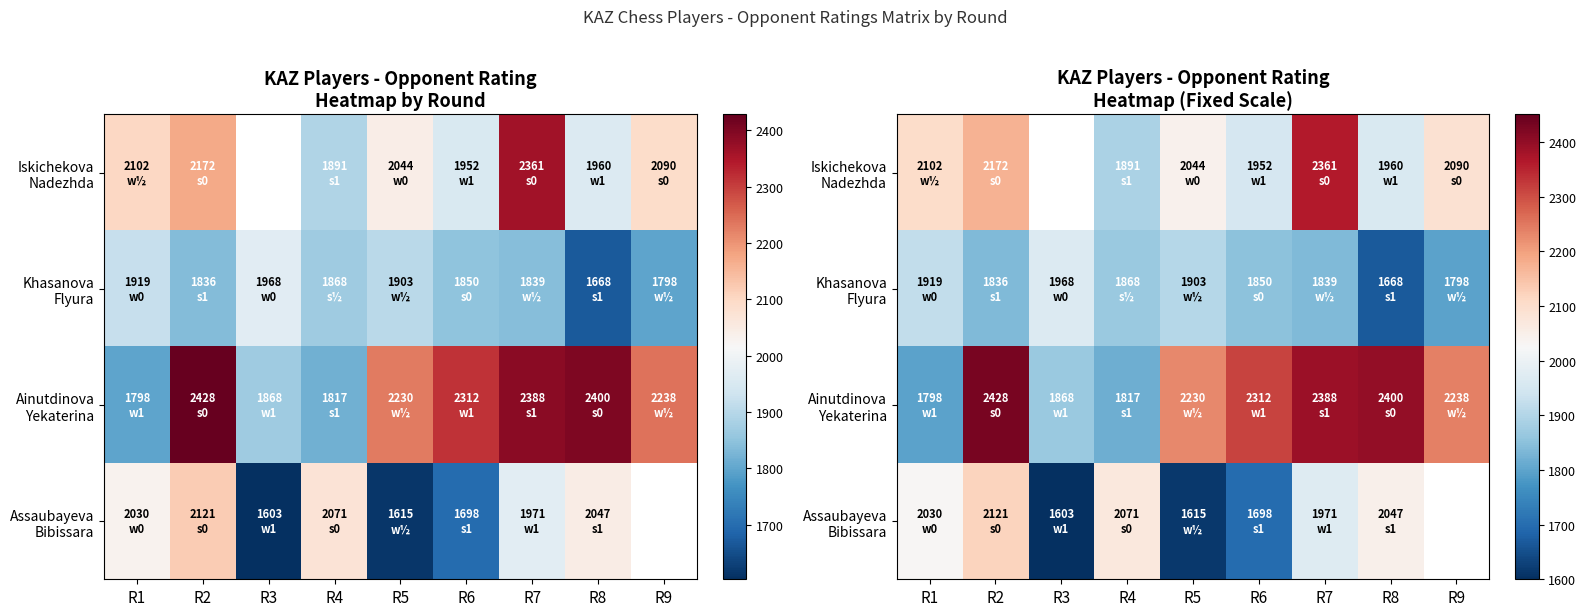

Is it true that Khasanova Flyura equals 739.6 at R1?

False